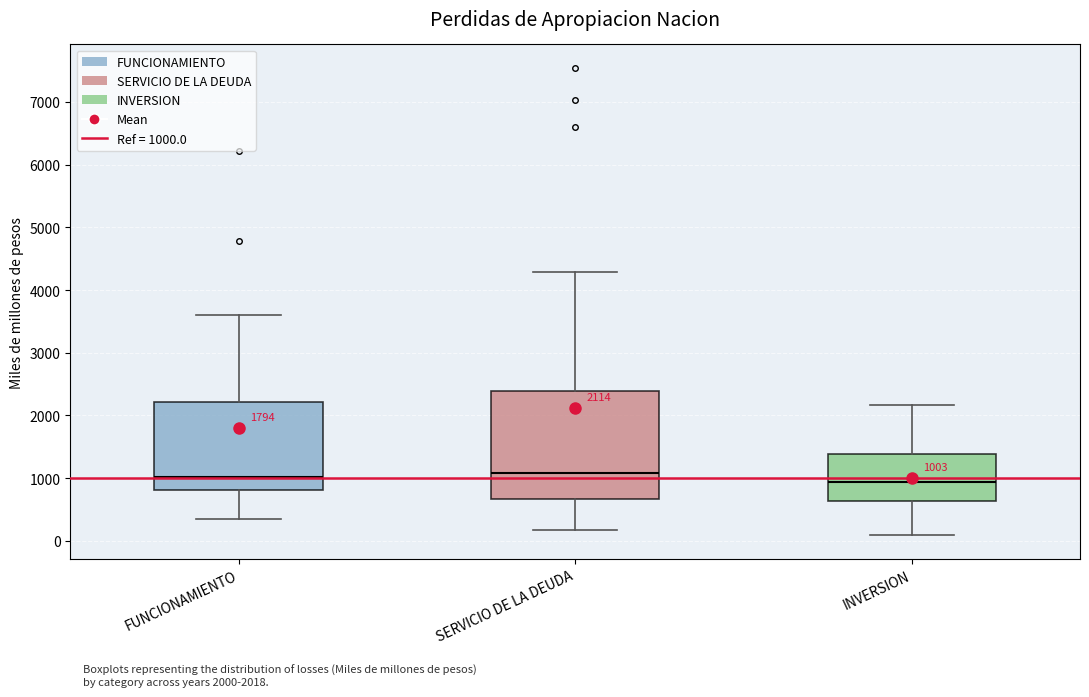

Which box is the tallest, from its lower edge to its upper edge?

SERVICIO DE LA DEUDA